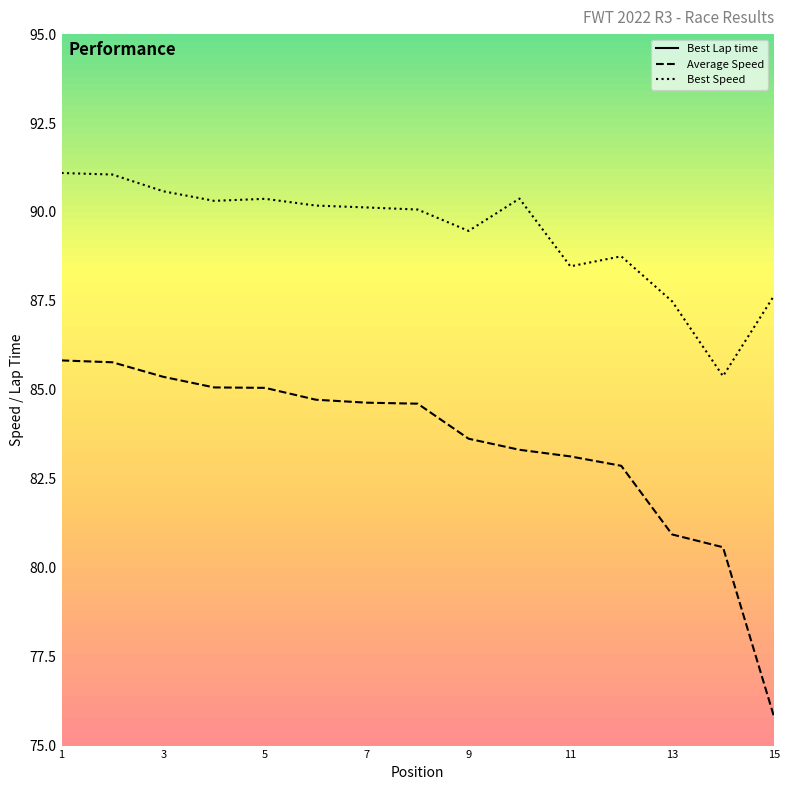

The value of Average Speed at 15 is 75.8. True or false?

True